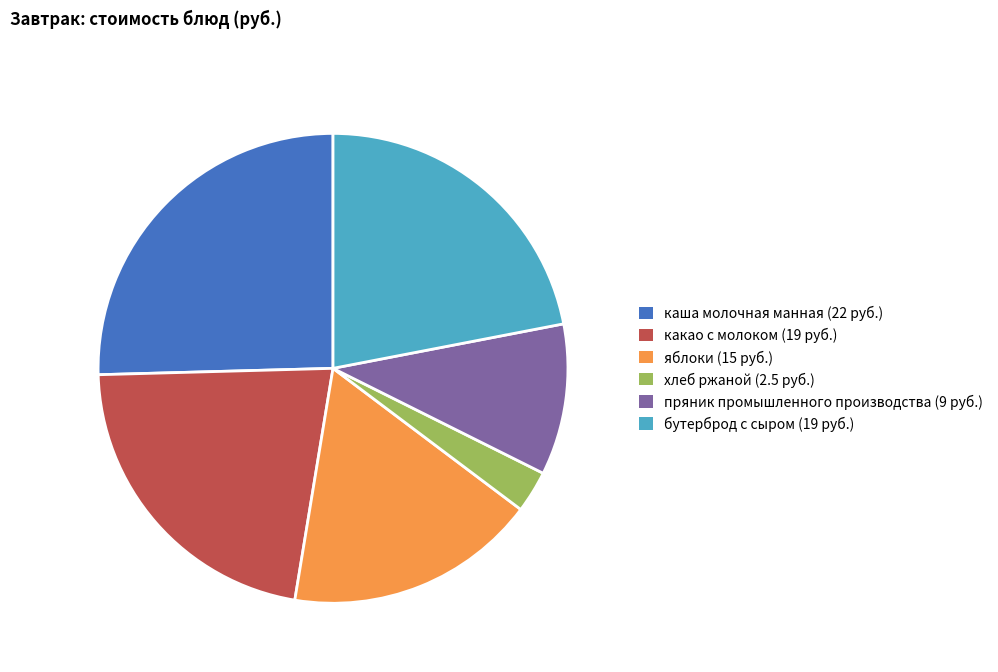

What is the ratio of the value at какао с молоком (19 руб.) to the value at хлеб ржаной (2.5 руб.)?

7.6